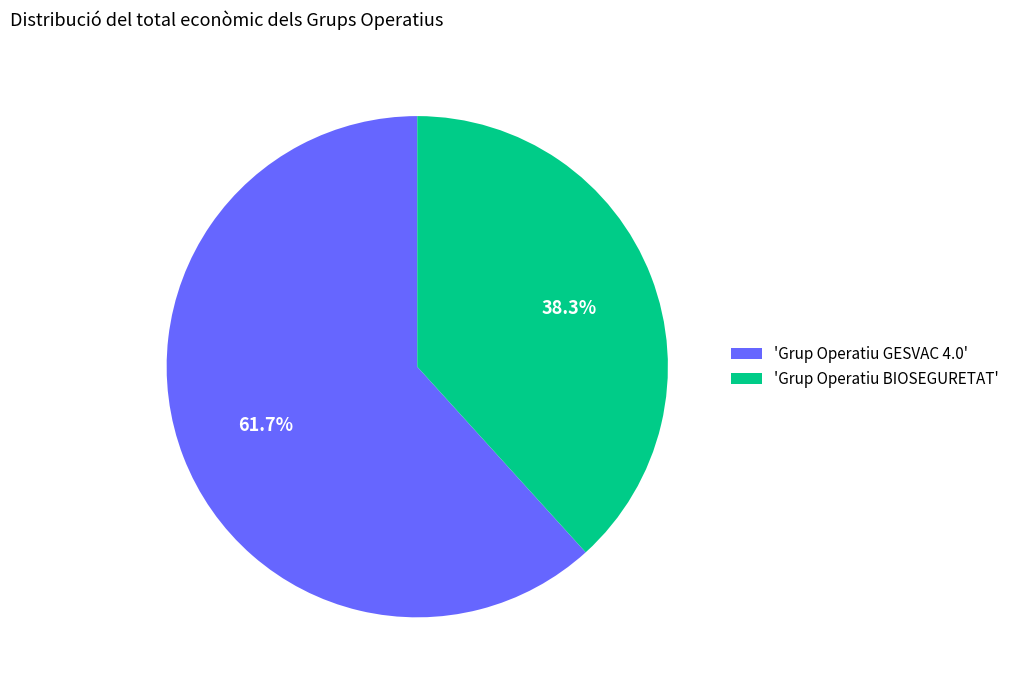

Count the number of slices in the pie.

2